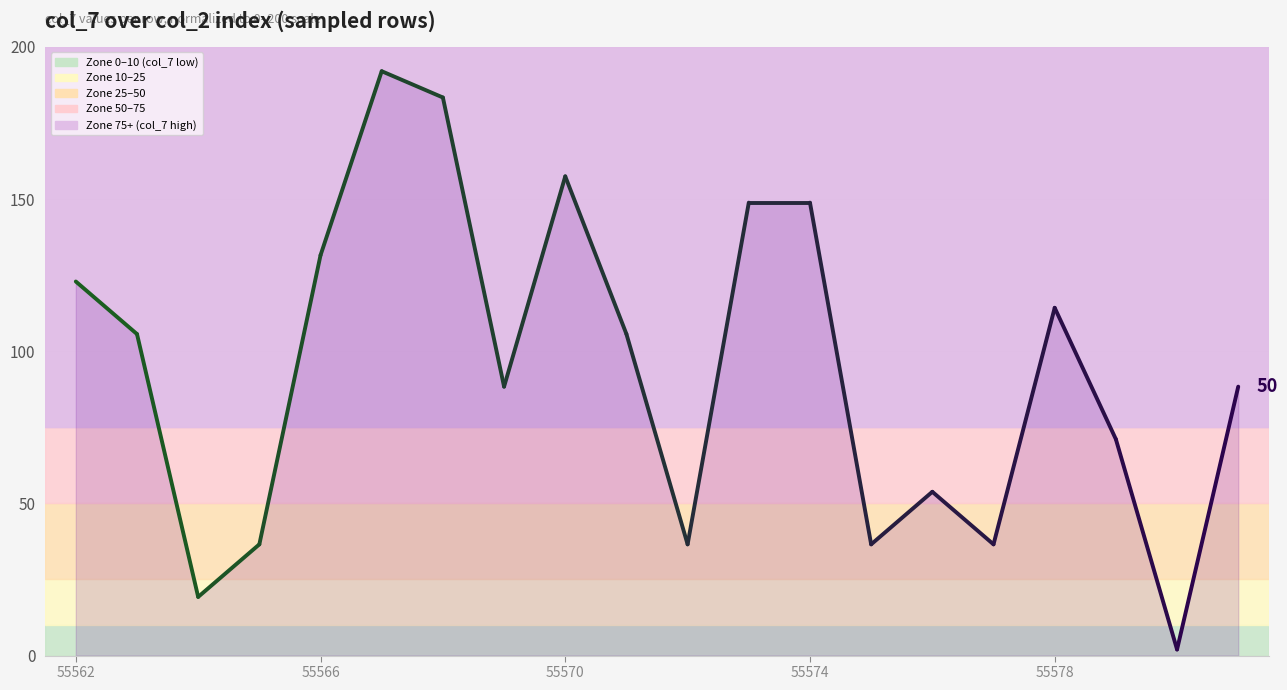

What is the sum of the values at 55566 and 55562?

254.5